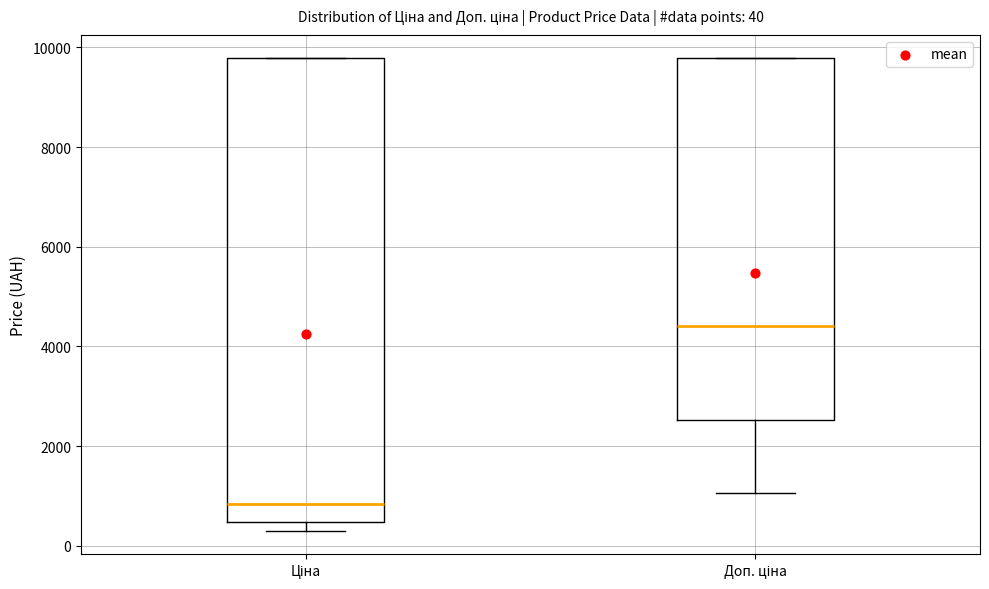

Which box has the lowest median line?

Ціна